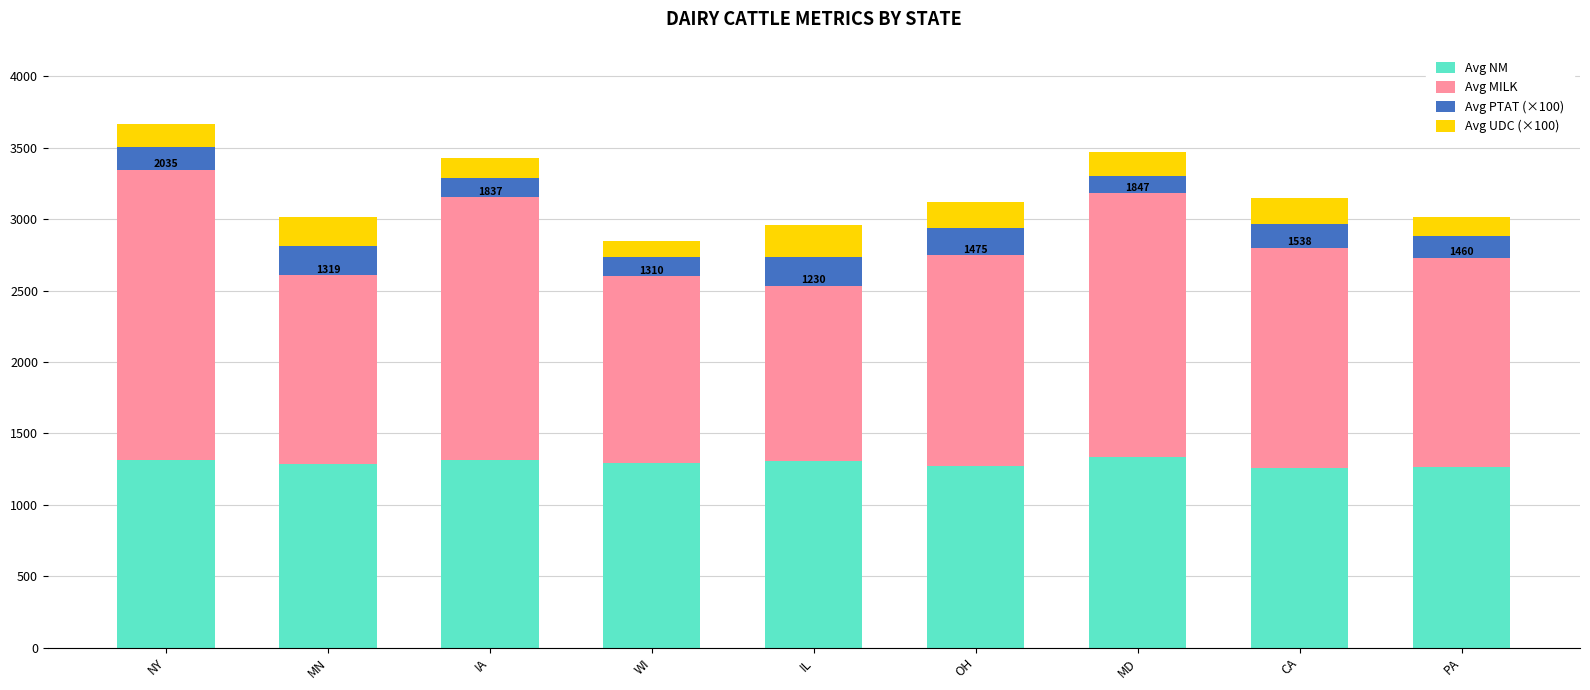

Does the chart contain stacked bars?

Yes